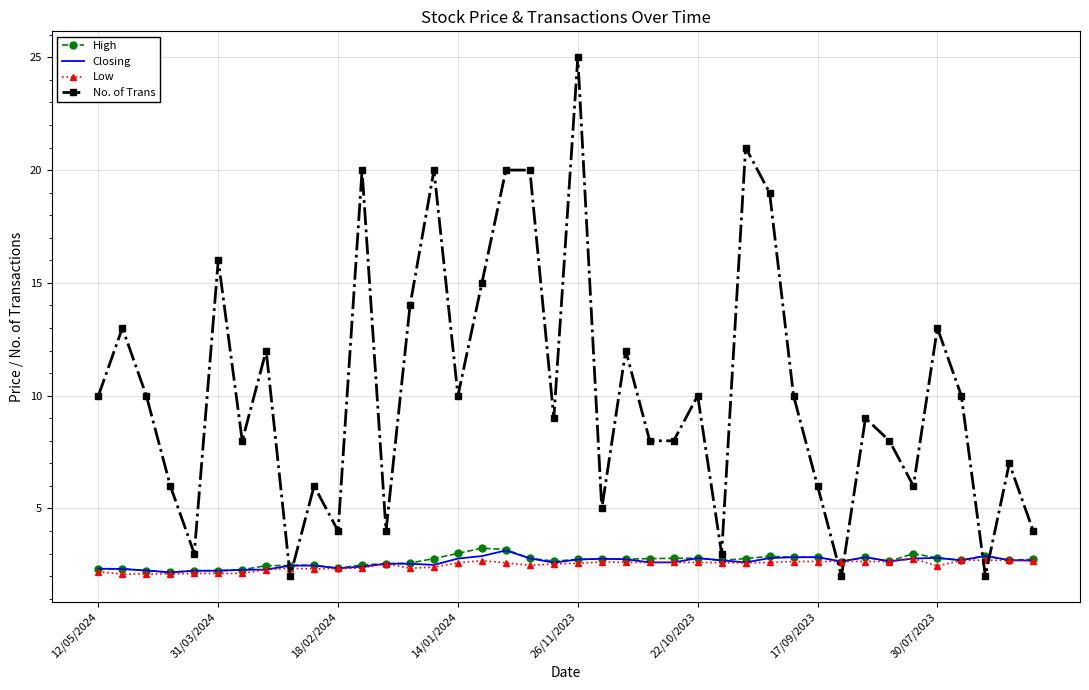

What are all the series names shown in the legend?

High, Closing, Low, No. of Trans